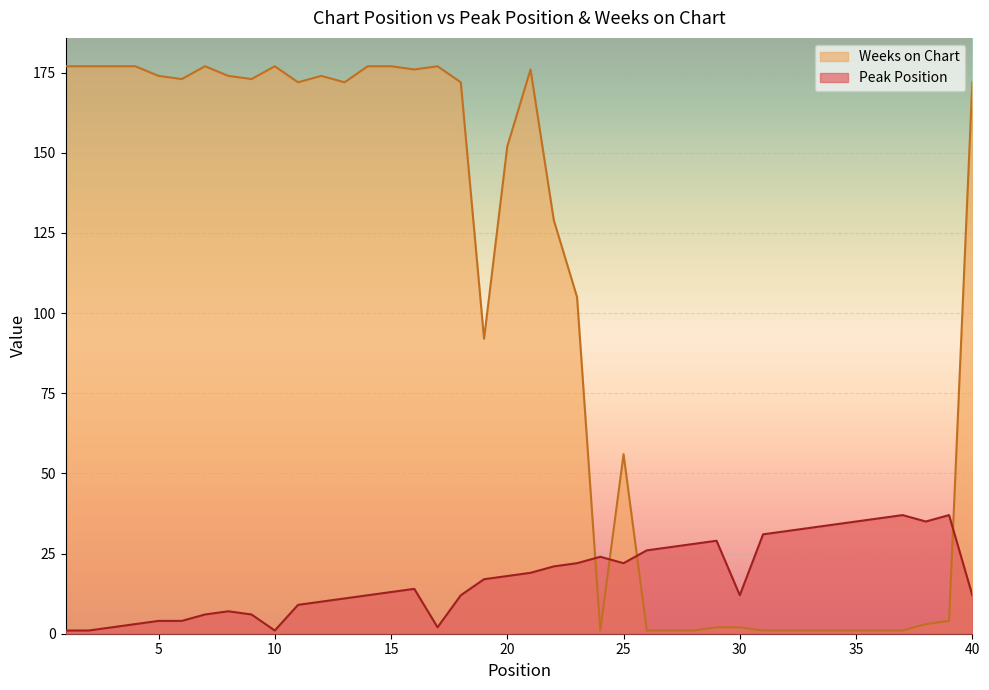

What is the sum of the Peak Position values at 7 and 16?

20